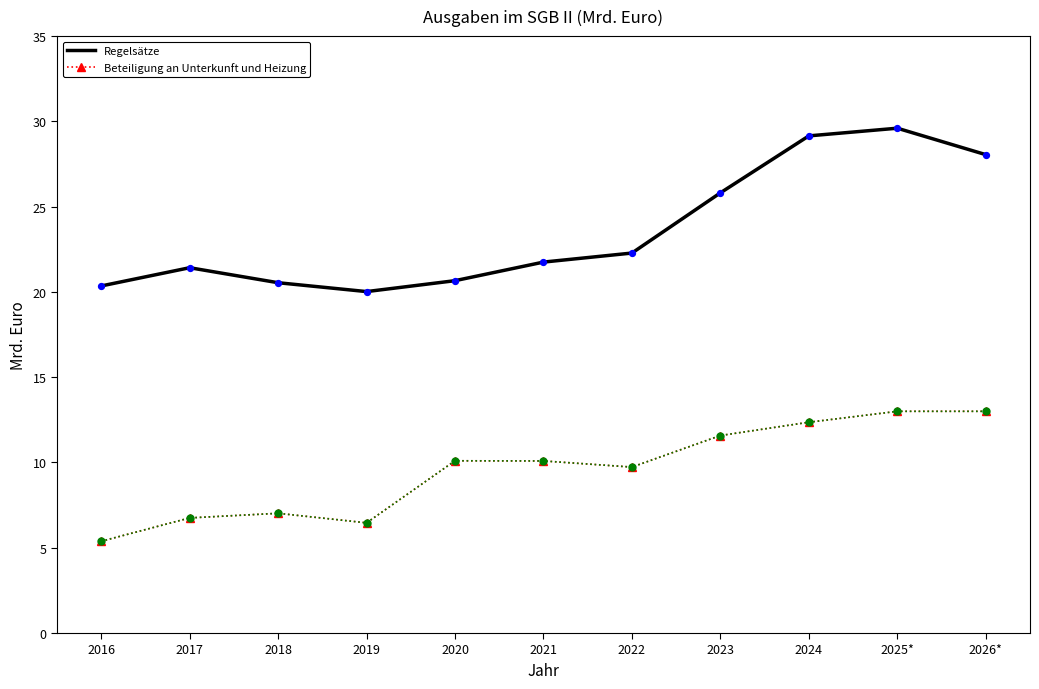

At which category is the sum across all series the highest?

2025*